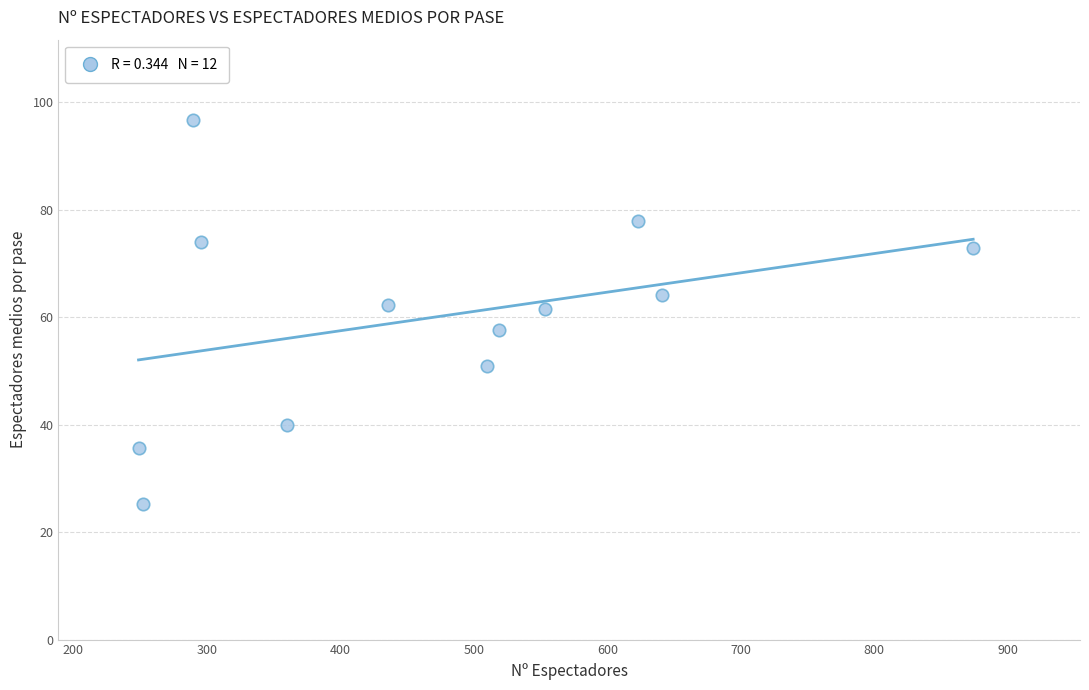

What is the average X value?

466.9